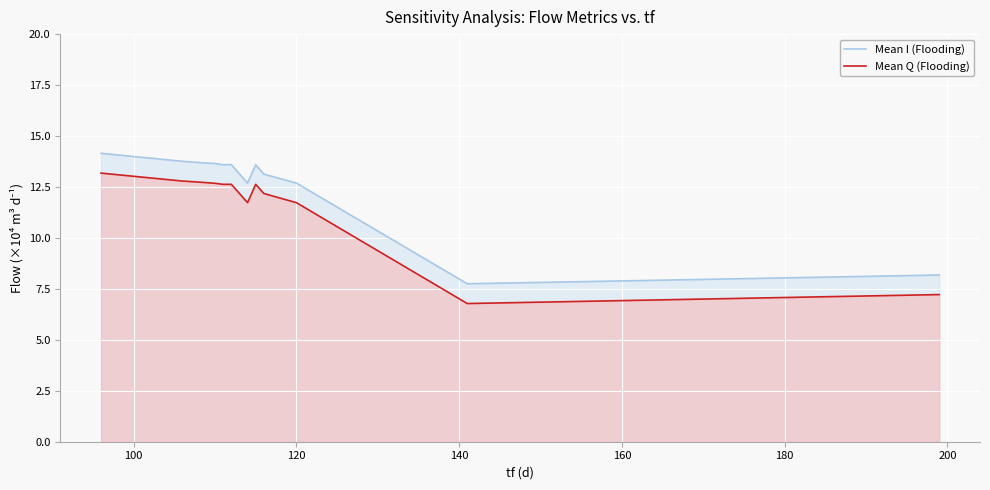

True or false: Mean I (Flooding) and Mean Q (Flooding) cross at least once.

False